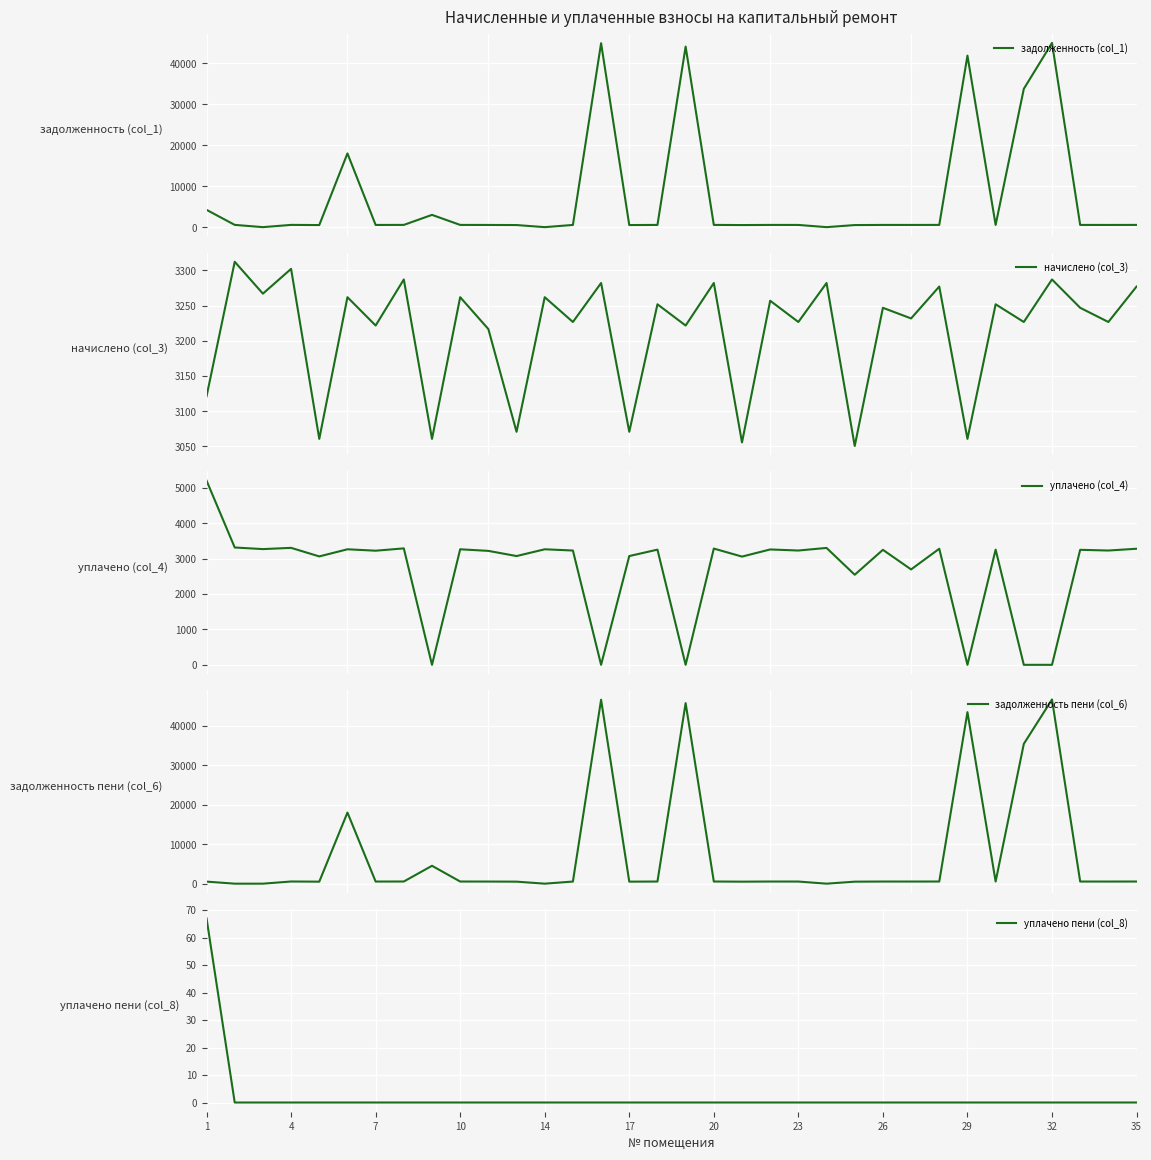

How many lines are shown in the chart?

5